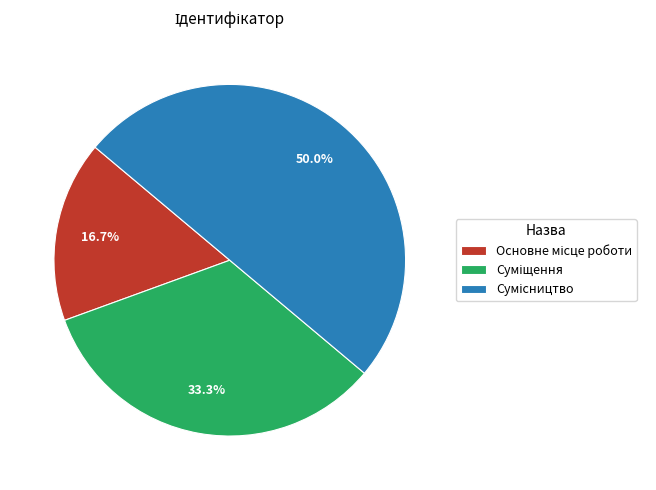

Count the number of slices in the pie.

3